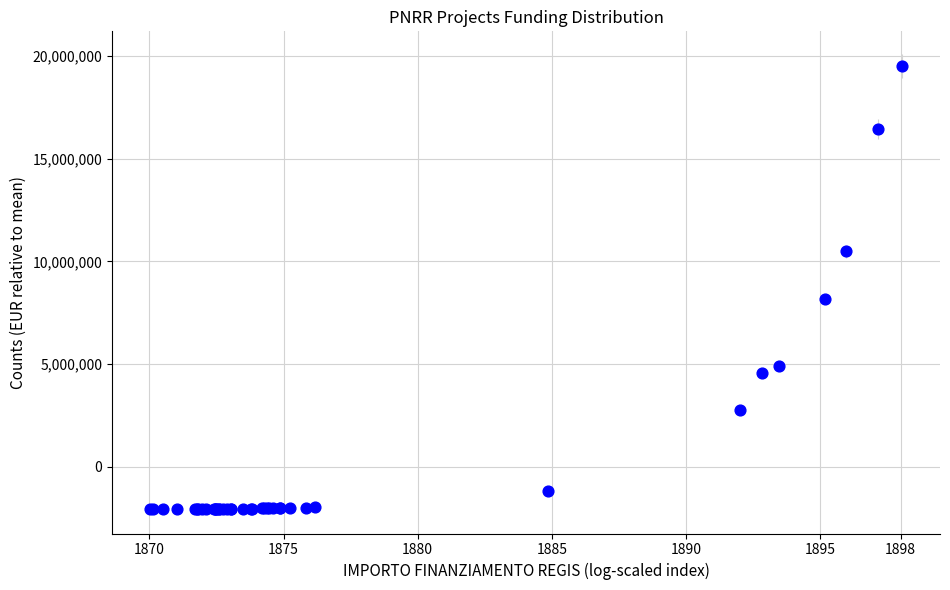

What Y value in the scatter plot is closest to 8711628?

8158474.1